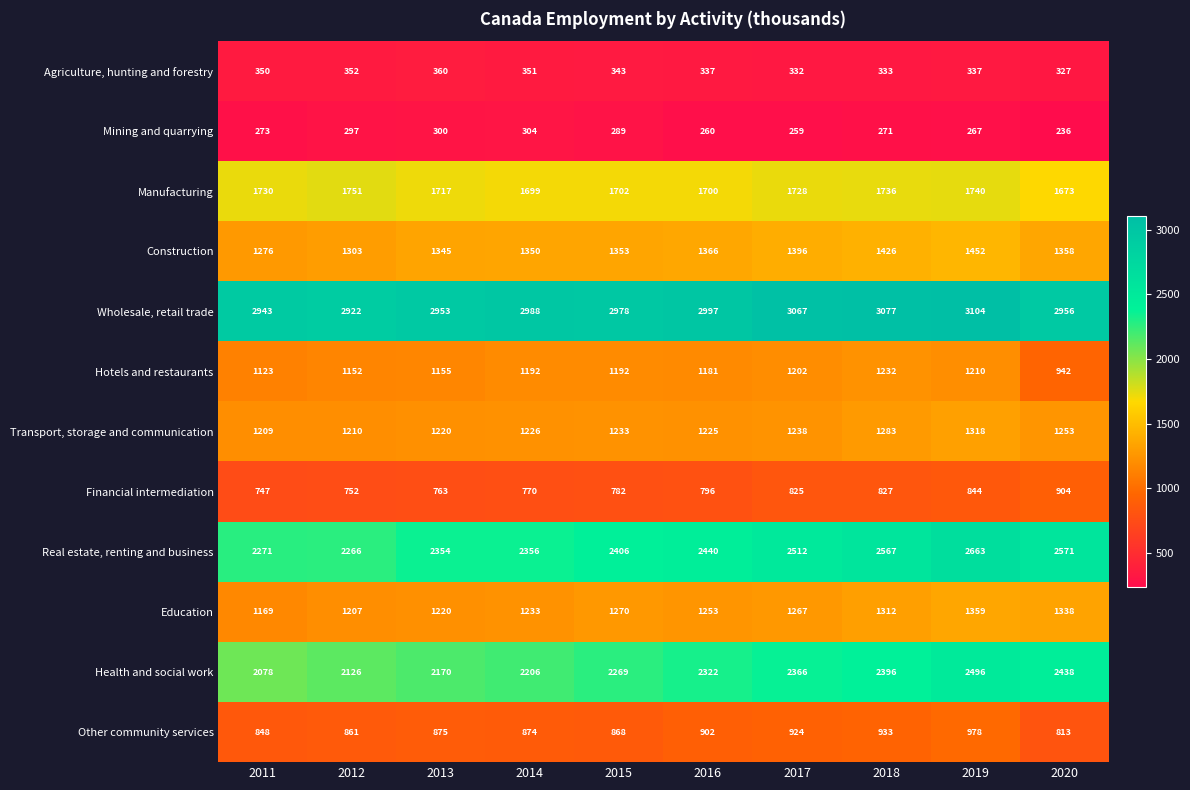

Which series has the largest total across all categories?

Wholesale, retail trade